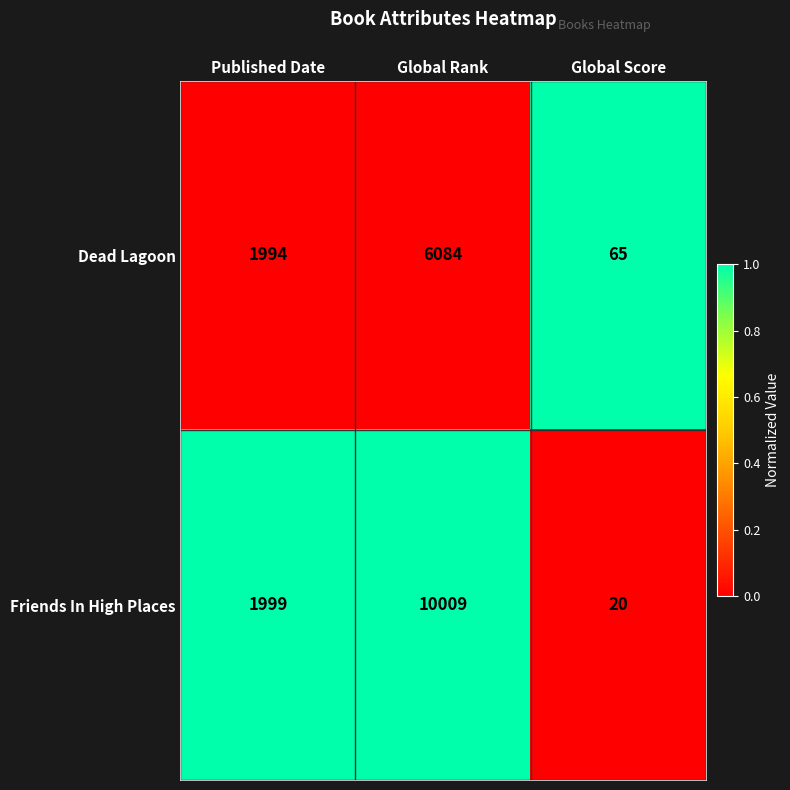

How many Friends In High Places values are between 20 and 10009?

3